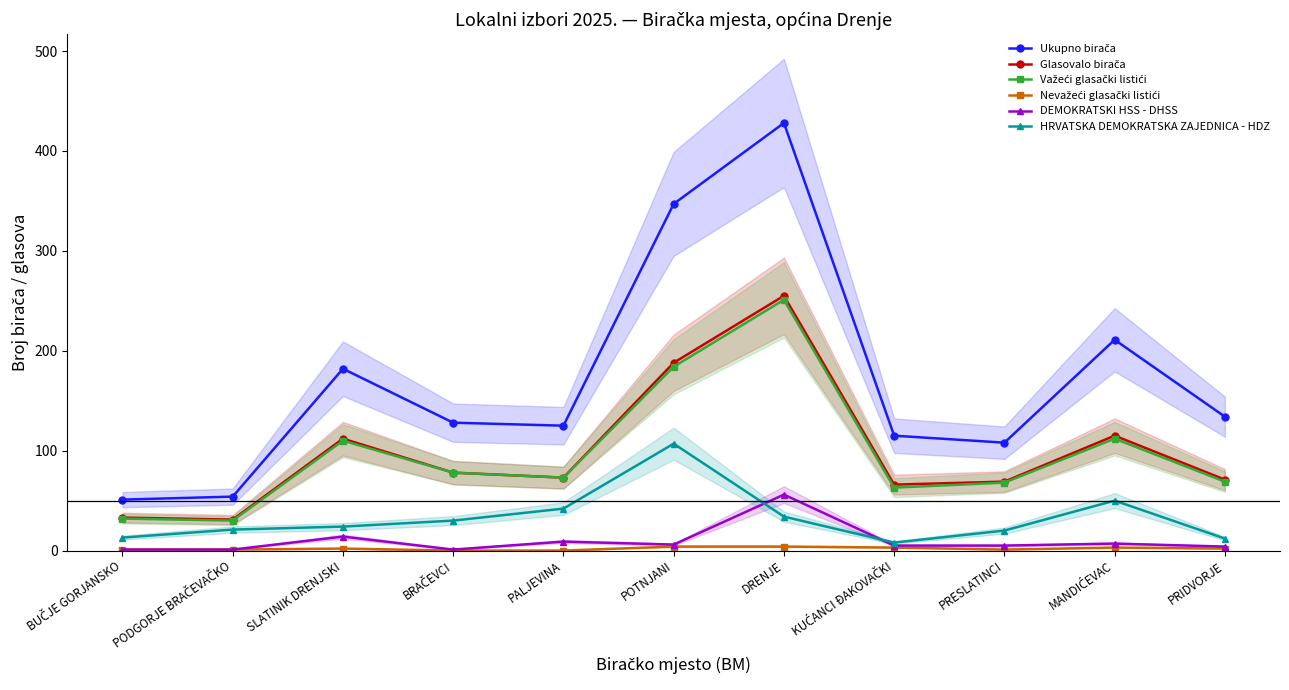

What is the approximate value of Ukupno birača at BUČJE GORJANSKO, to the nearest 50?

50